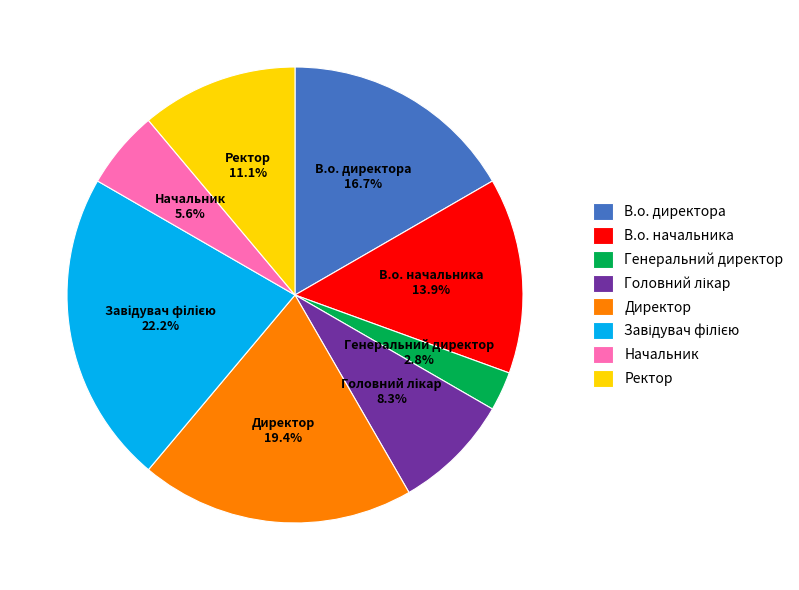

What is the total percentage of В.о. начальника and Директор?

33.3%